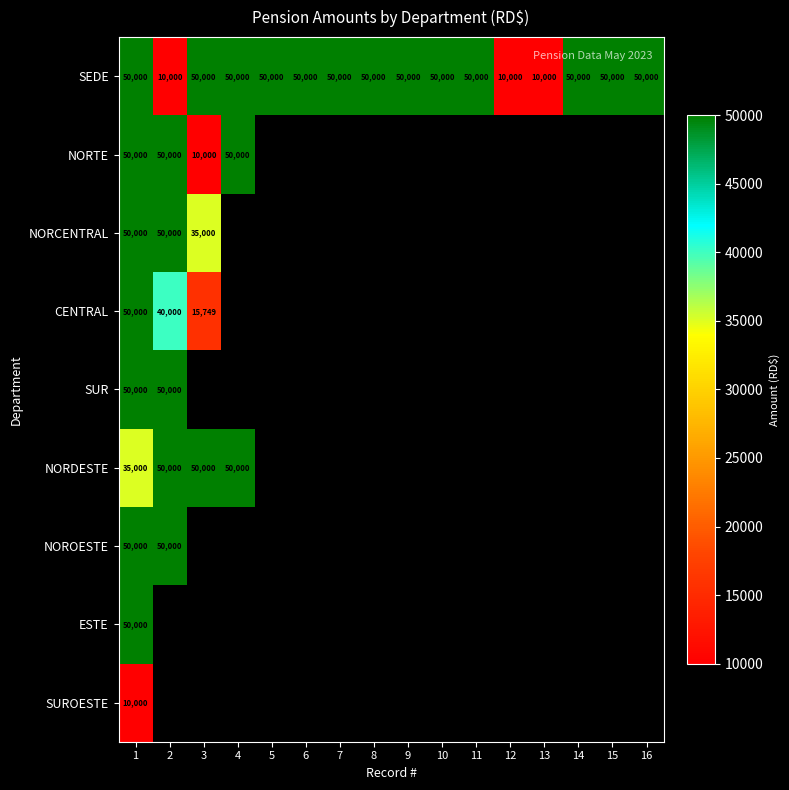

True or false: NORDESTE has a value of 15628 at 1.

False